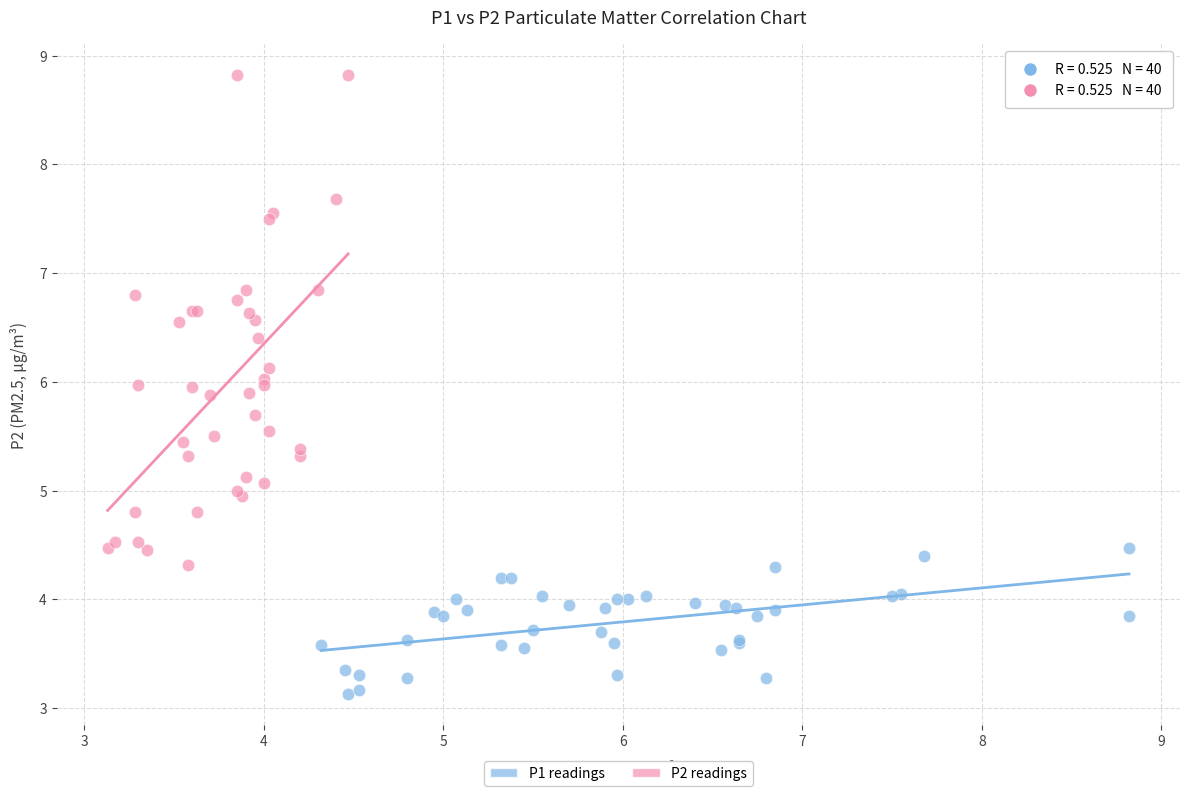

Which series has the largest Y range (max minus min)?

P2 readings